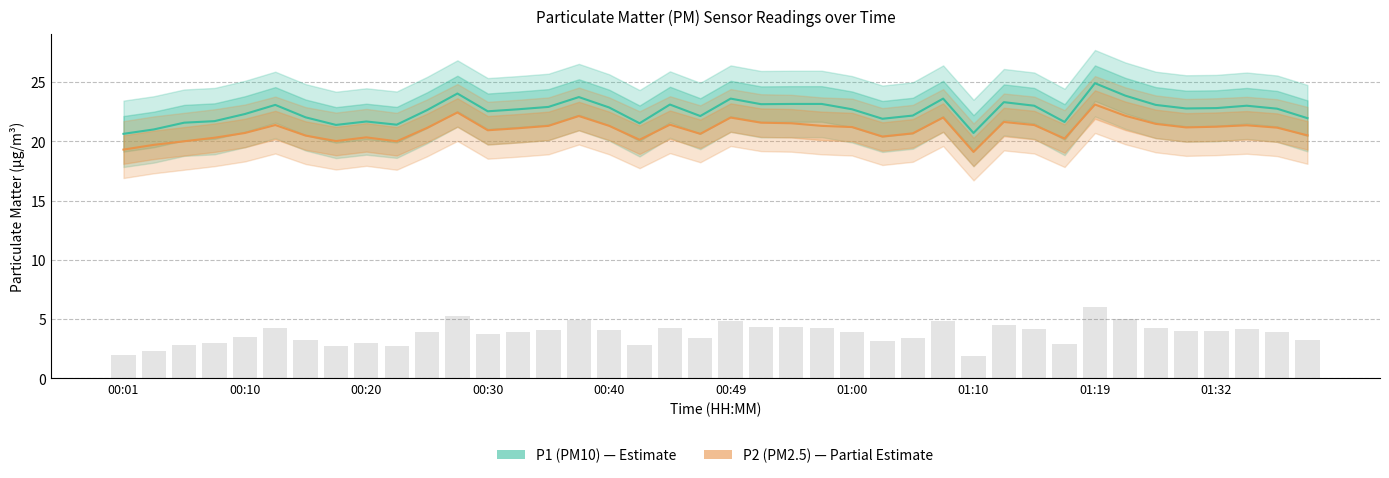

Rank the categories by P1 (PM10) value from highest to lowest.

32, 11, 33, 15, 20, 27, 29, 22, 23, 21, 18, 00:49, 34, 30, 37, 14, 16, 36, 35, 38, 13, 24, 10, 12, 00:40, 26, 19, 01:00, 39, 25, 00:30, 01:19, 31, 00:20, 17, 01:32, 01:10, 00:10, 28, 00:01